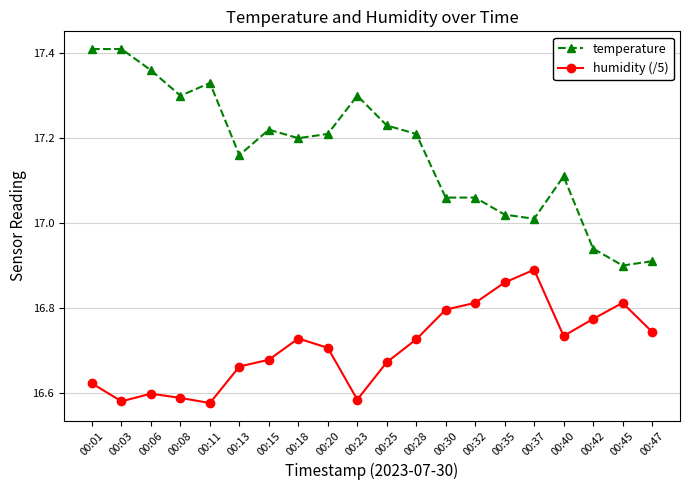

How many data points does each series have?

20